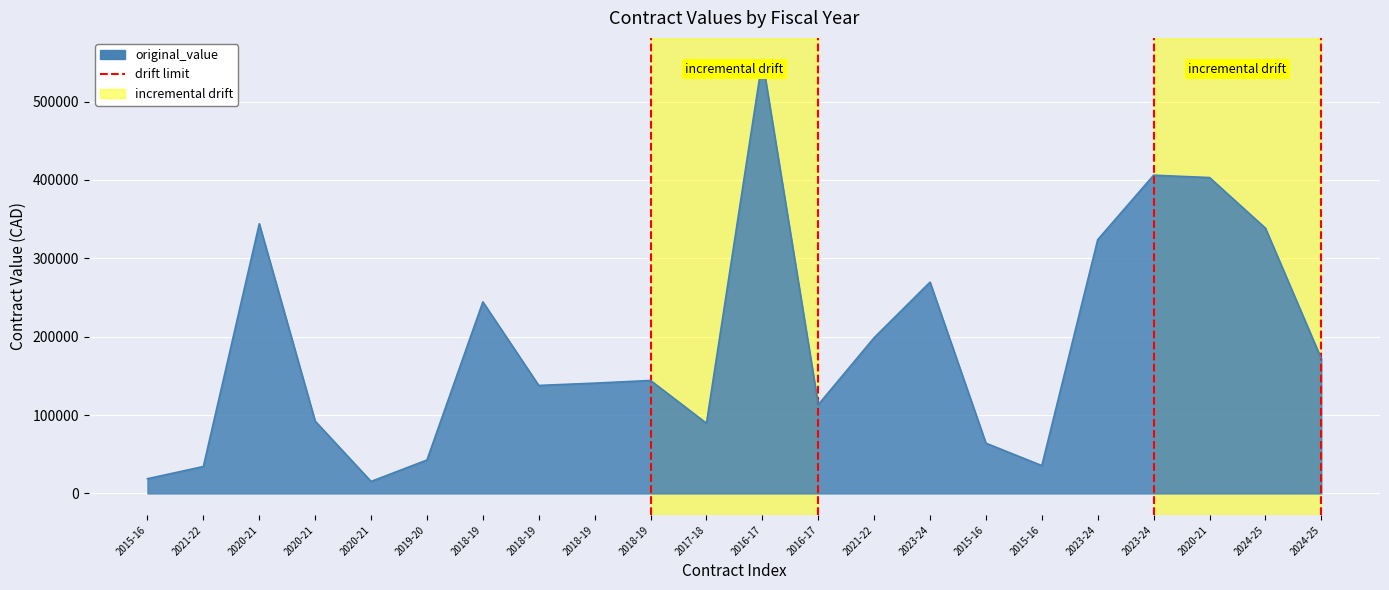

Read the value at 2020-21.

344151.6